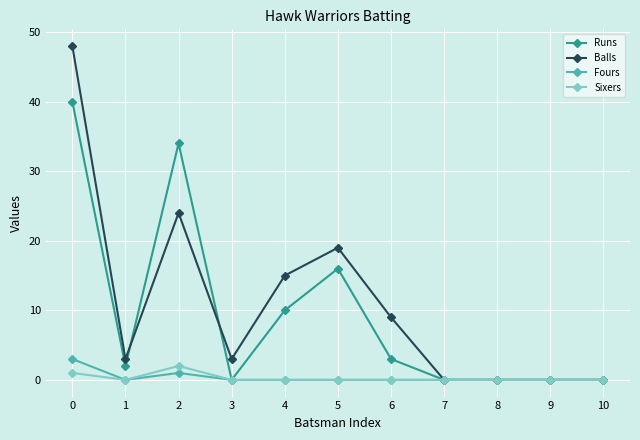

What is the difference between the maximum and minimum values in the Sixers series?

2